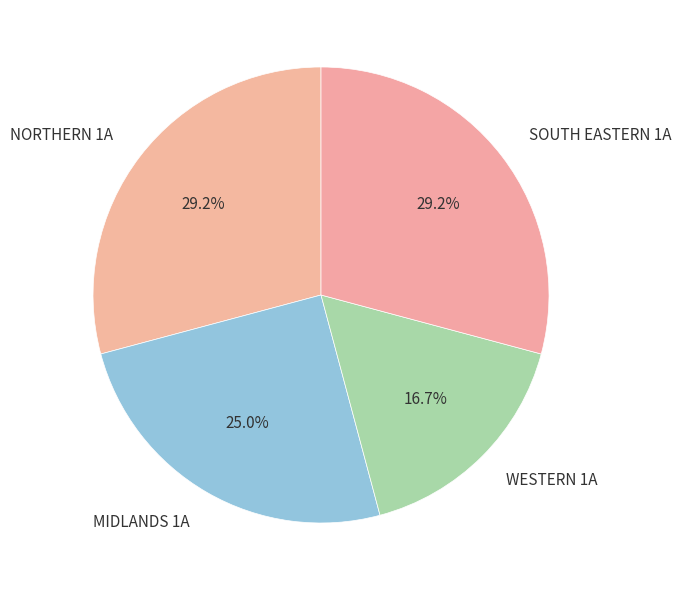

Which category has the smallest portion of the pie?

WESTERN 1A